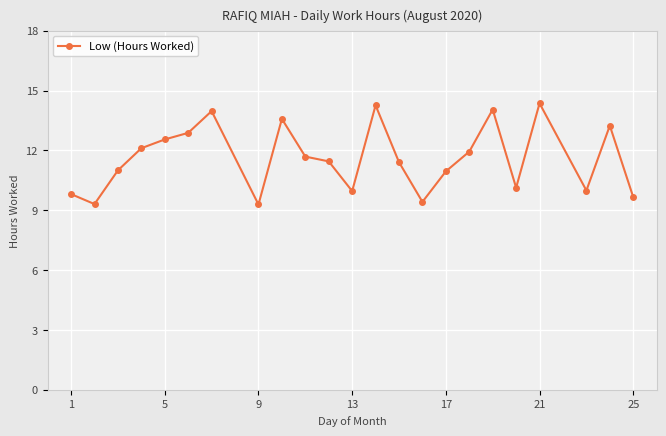

What is the difference between the second highest and minimum values?

5.0